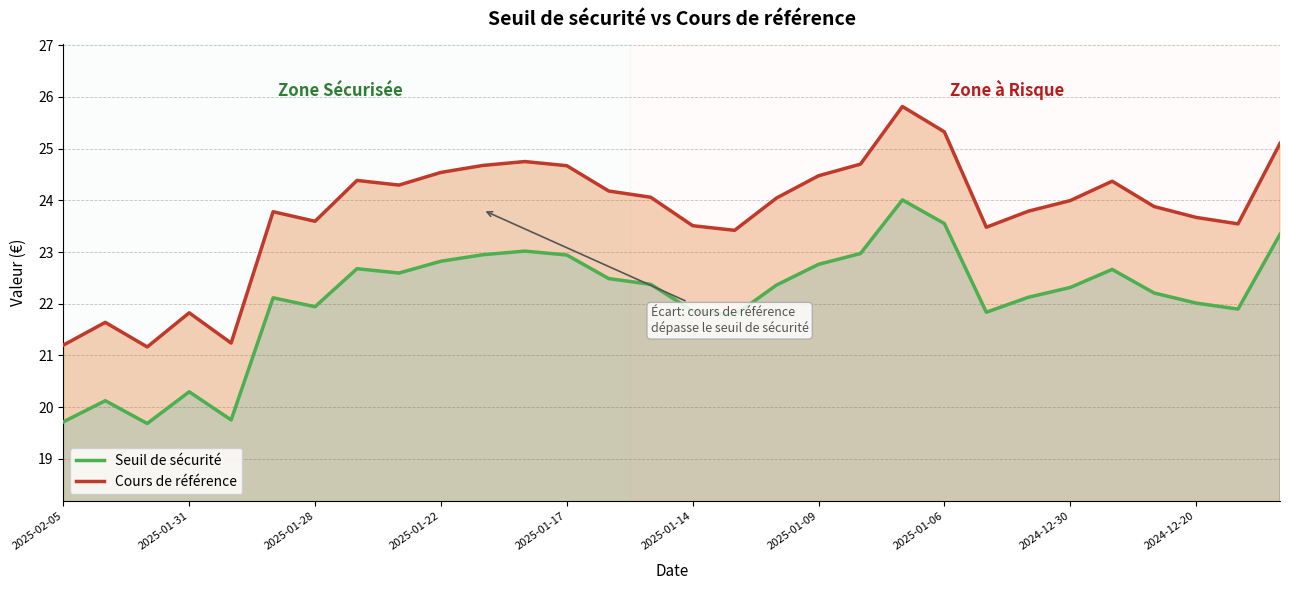

What is the sum of all Seuil de sécurité values?

663.2